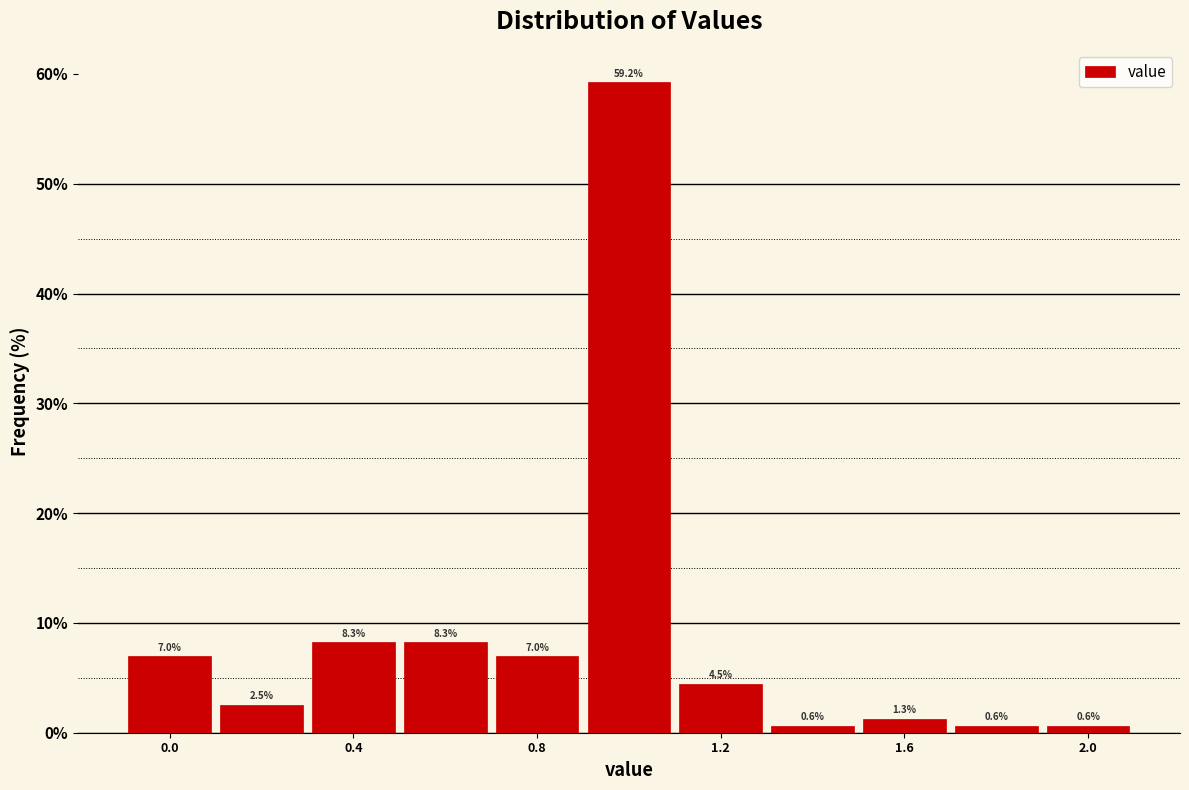

How tall is the bar that spans 0.5 to 0.7 on the x-axis?

8.3